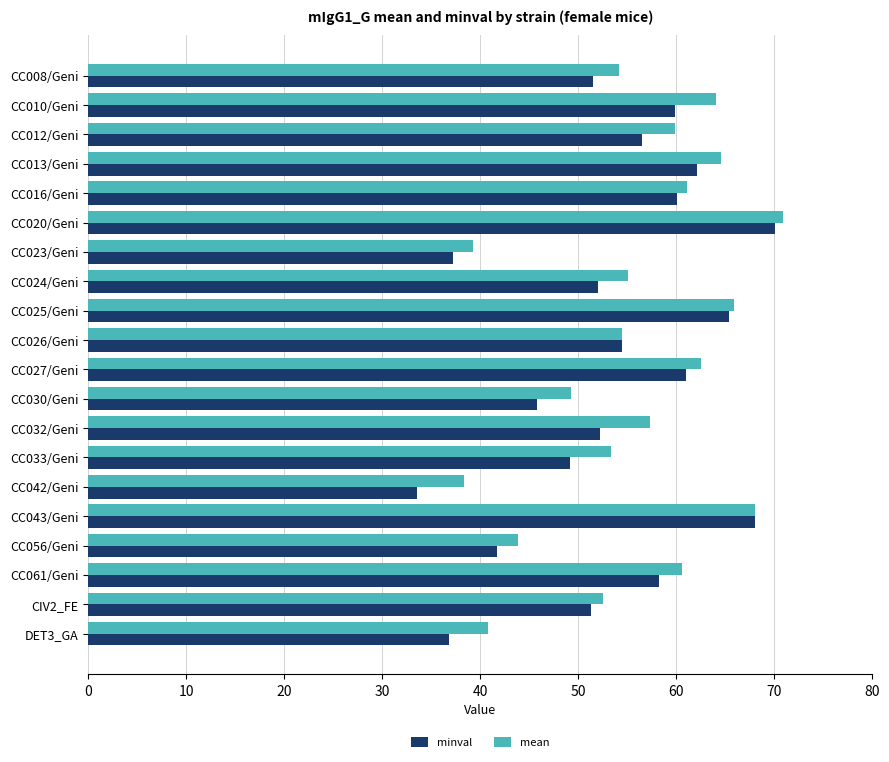

Which series has the largest range (max minus min)?

minval